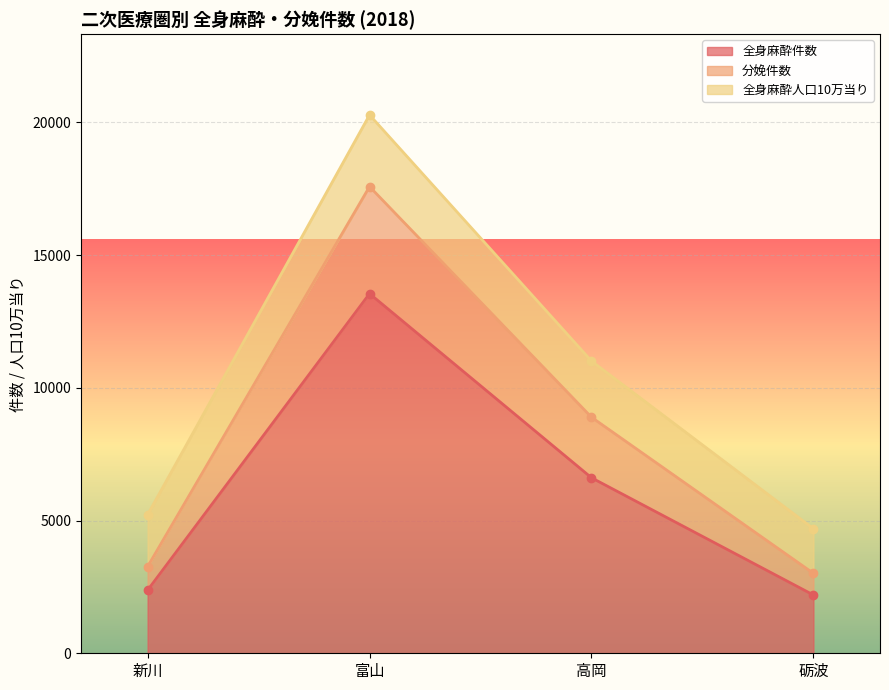

List the labels in order of 全身麻酔件数 value, smallest first.

砺波, 新川, 高岡, 富山